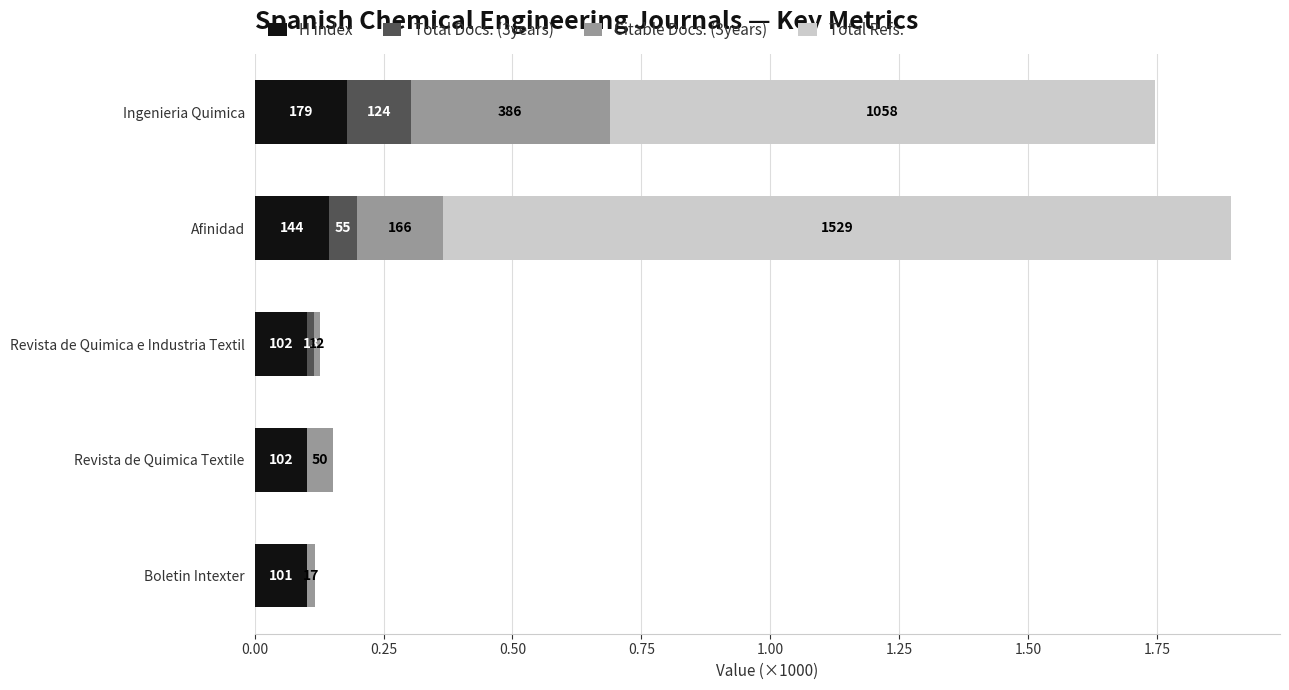

What is the value of the H index bar at the 3rd from the left?

0.1